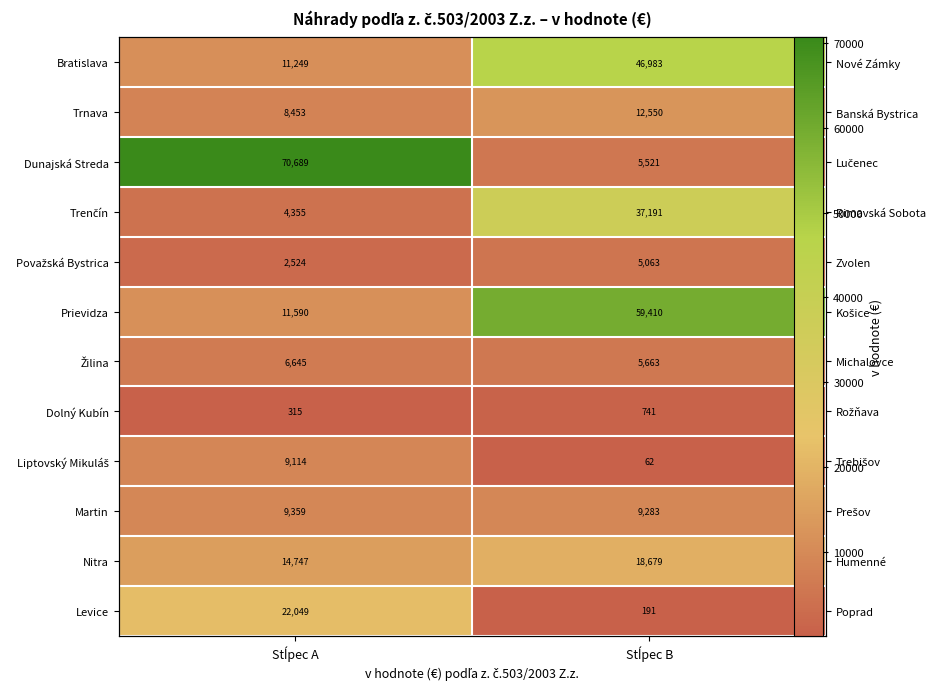

What is the average value of the Martin series?

9321.0